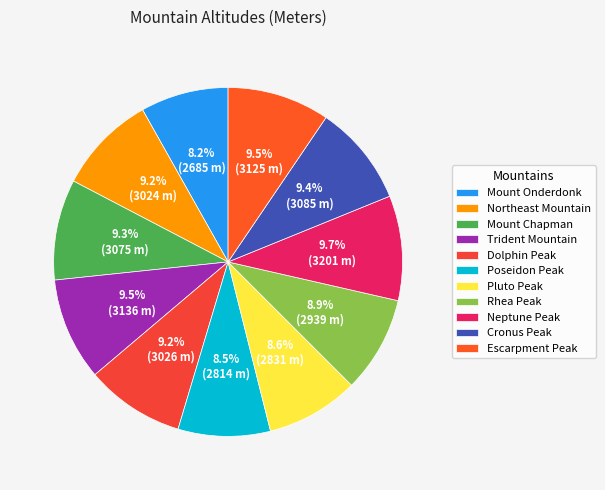

Combined, what portion of the pie is Cronus Peak and Pluto Peak?

18.0%